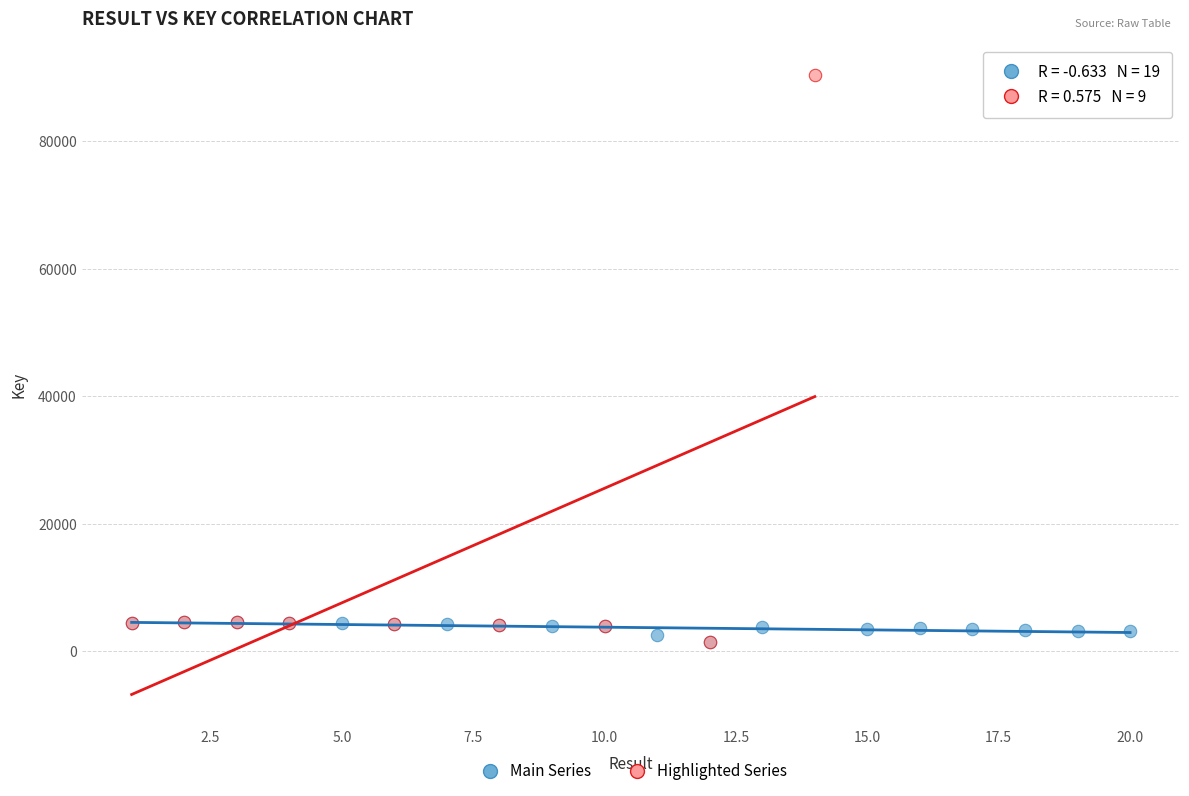

Which series reaches the maximum Y coordinate?

Highlighted Series